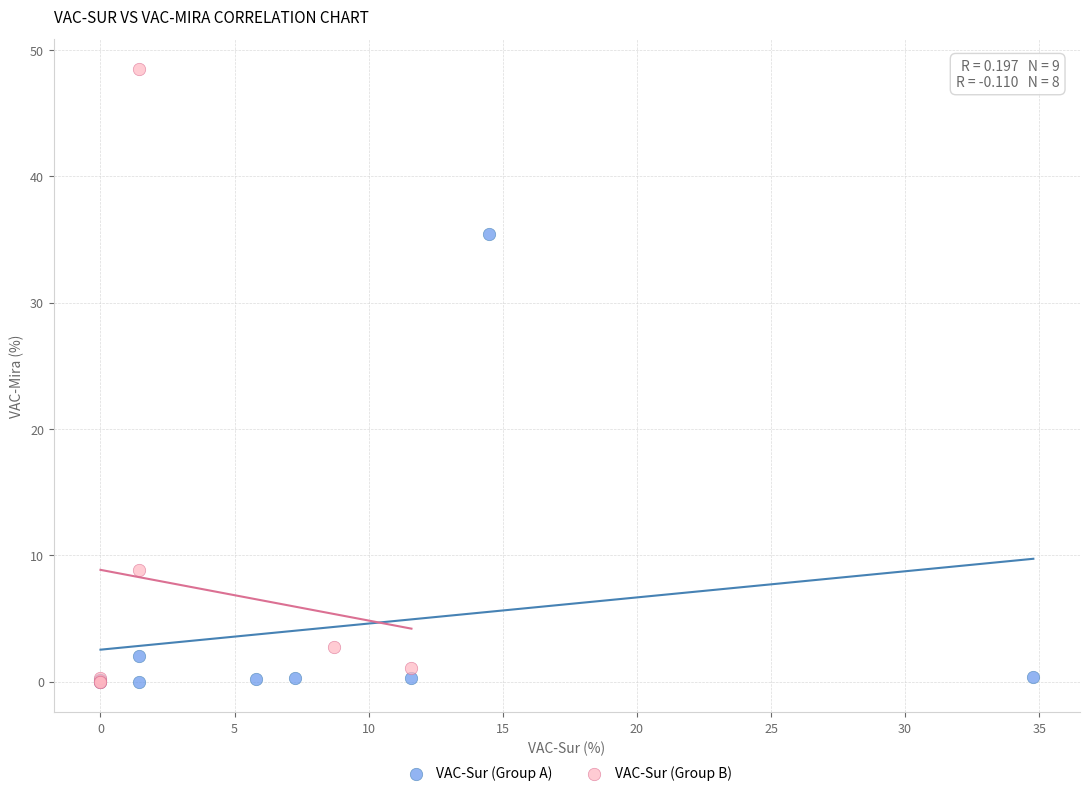

Which series contains the highest Y value?

VAC-Sur (Group B)